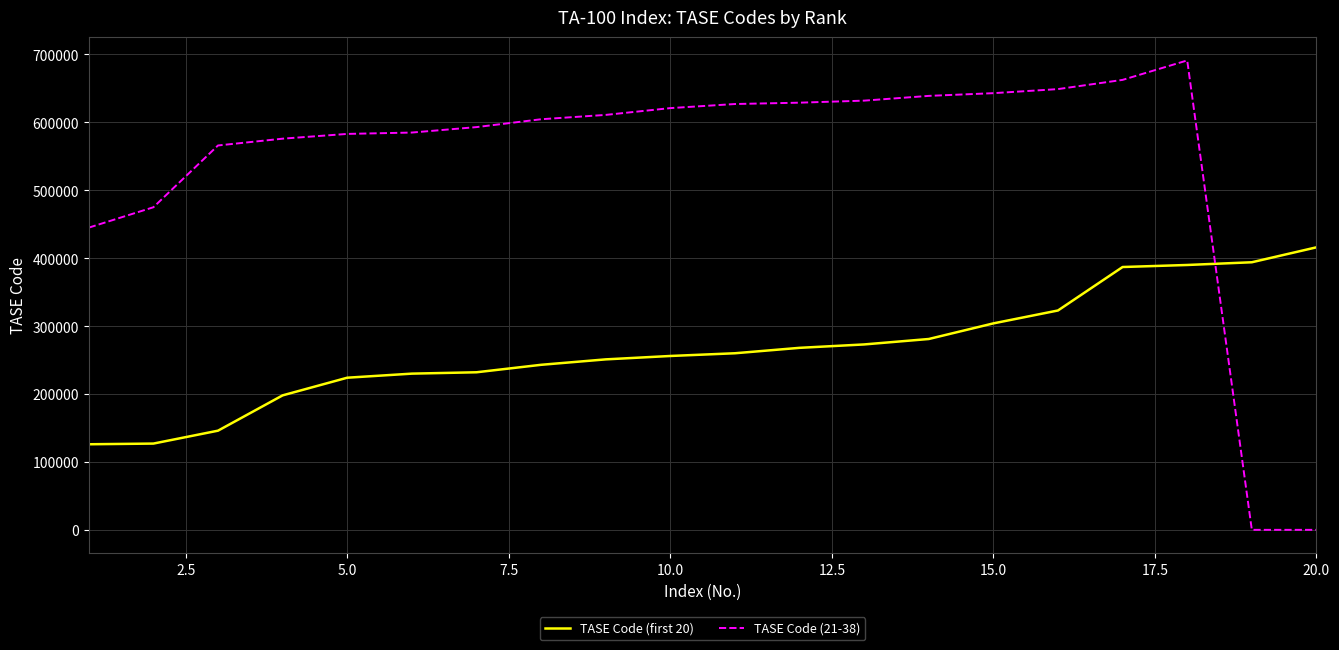

Which series has the widest spread of values?

TASE Code (21-38)